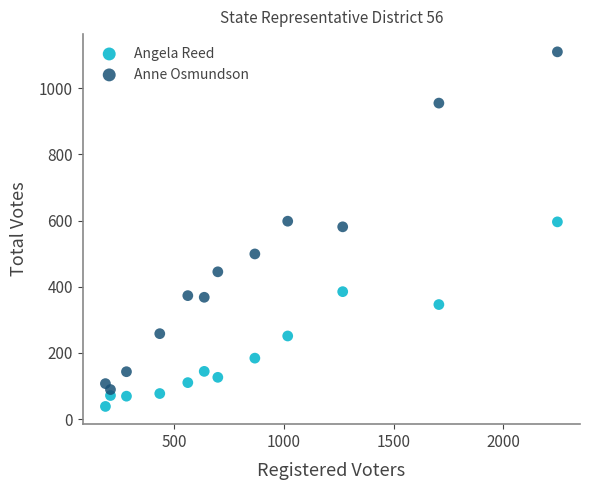

What are all the series names shown in the legend?

Angela Reed, Anne Osmundson